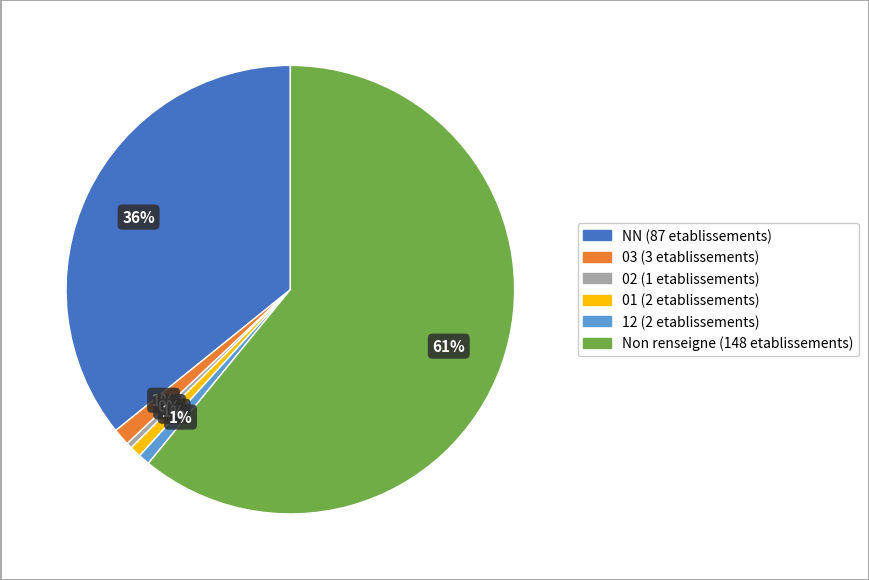

To the nearest percent, what is the average slice percentage?

17%